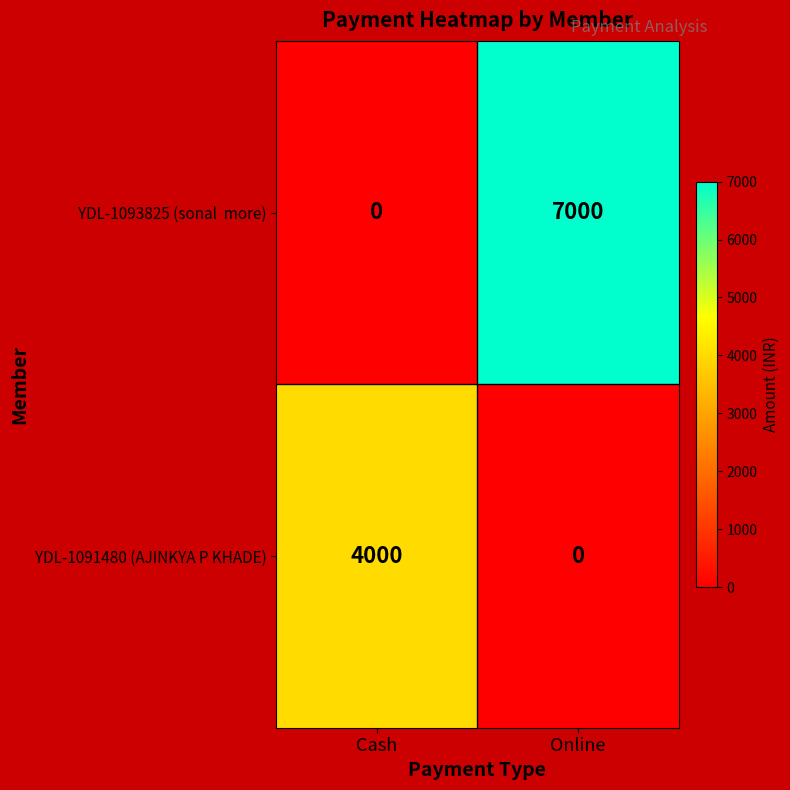

What is the difference between the highest and lowest values at Online?

7000